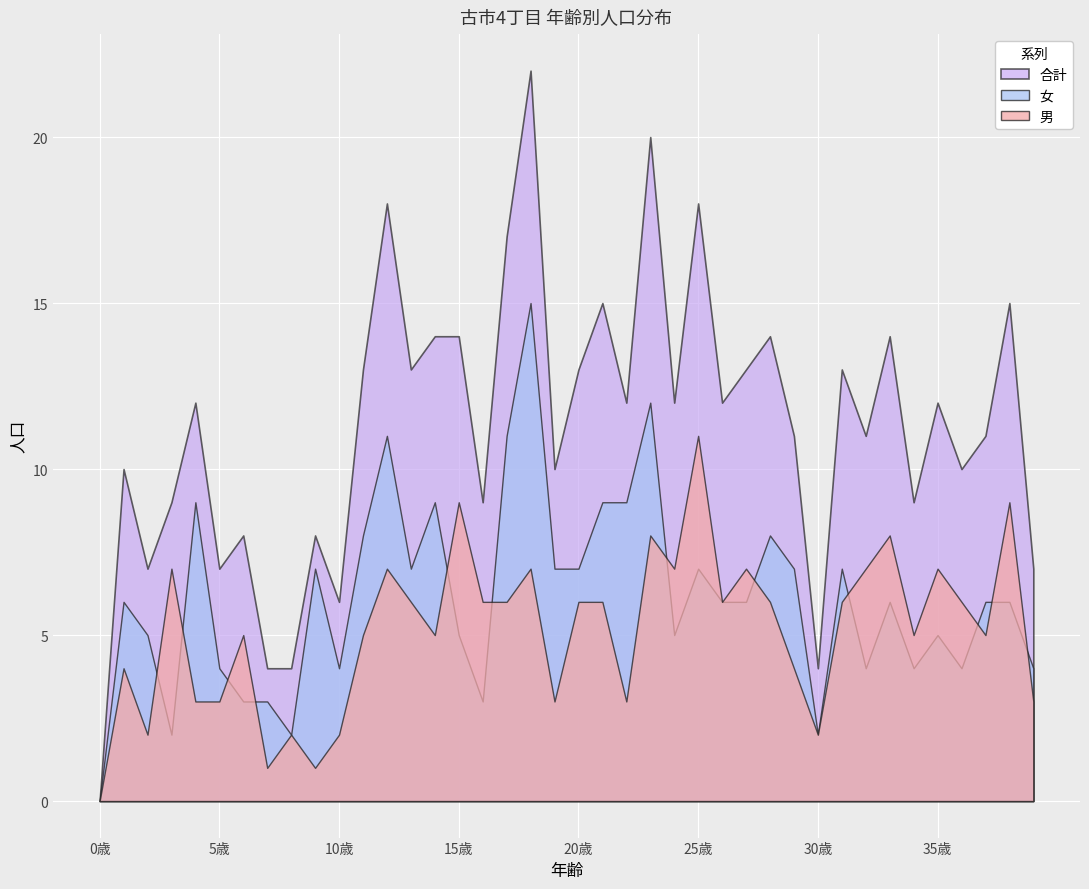

What position from the left is 31歳?

32